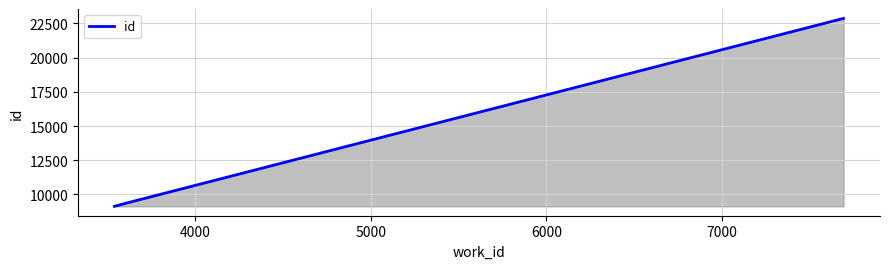

What is the average value?

13794